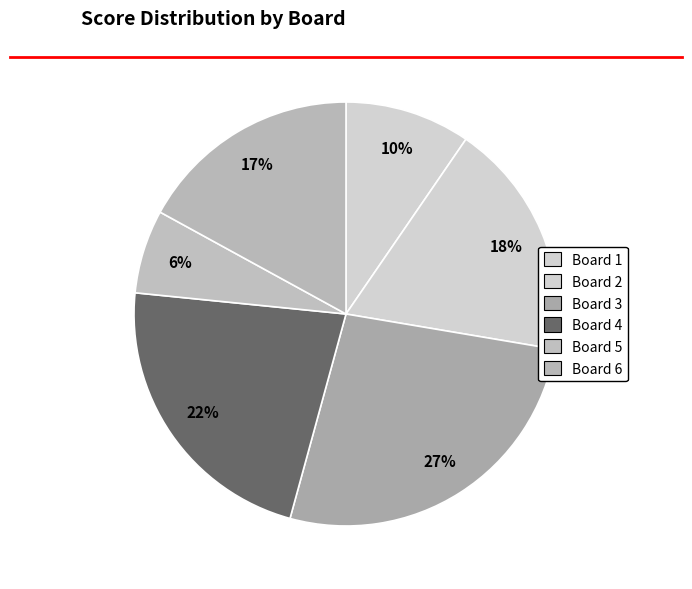

How many slices are in this pie chart?

6